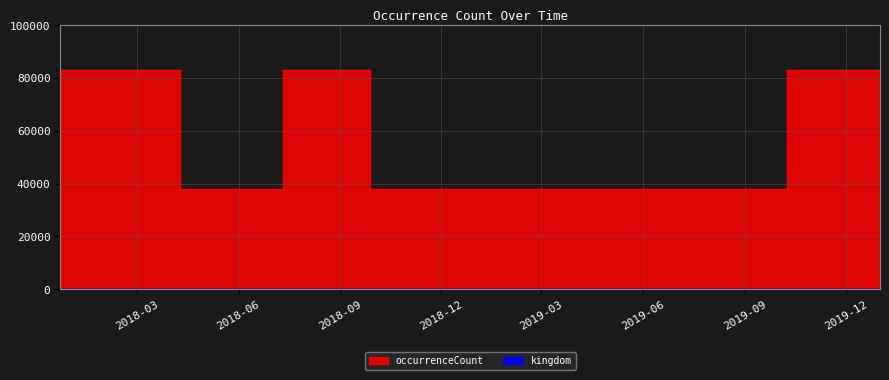

How many lines are shown in the chart?

1